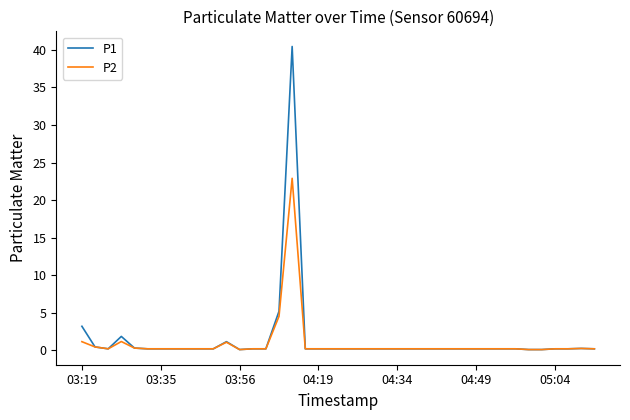

Which series has the widest spread of values?

P1